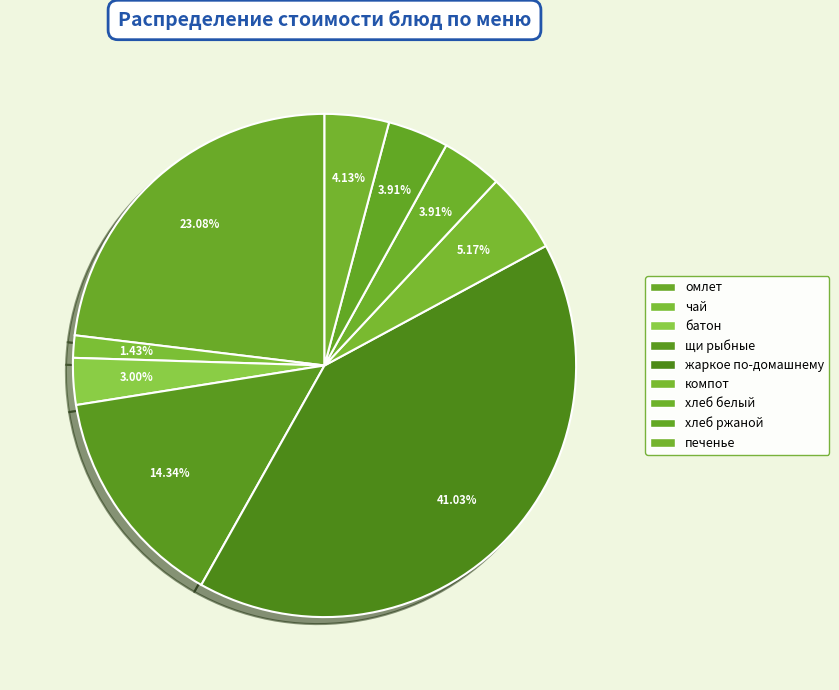

How many segments does this pie chart have?

9